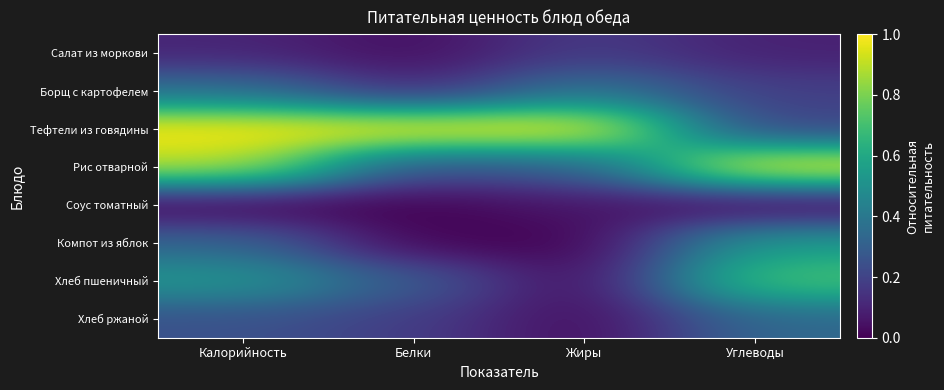

At how many categories does at least one series exceed 0?

4